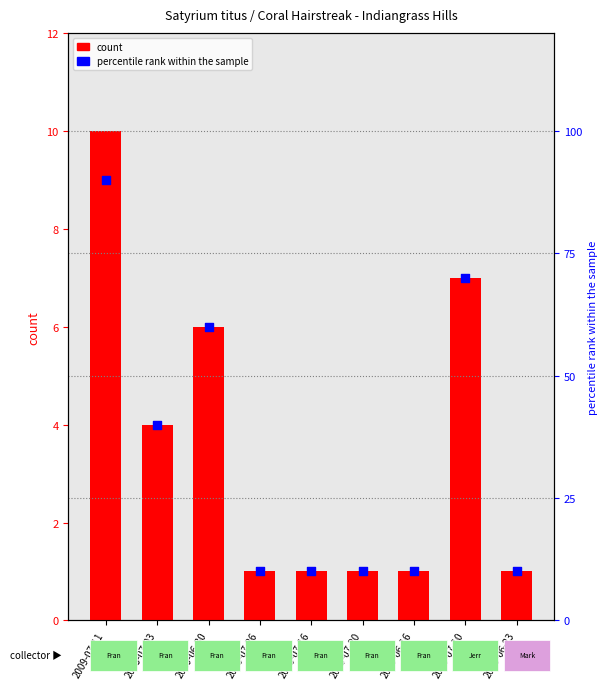

Which series has the largest total across all categories?

percentile rank within the sample